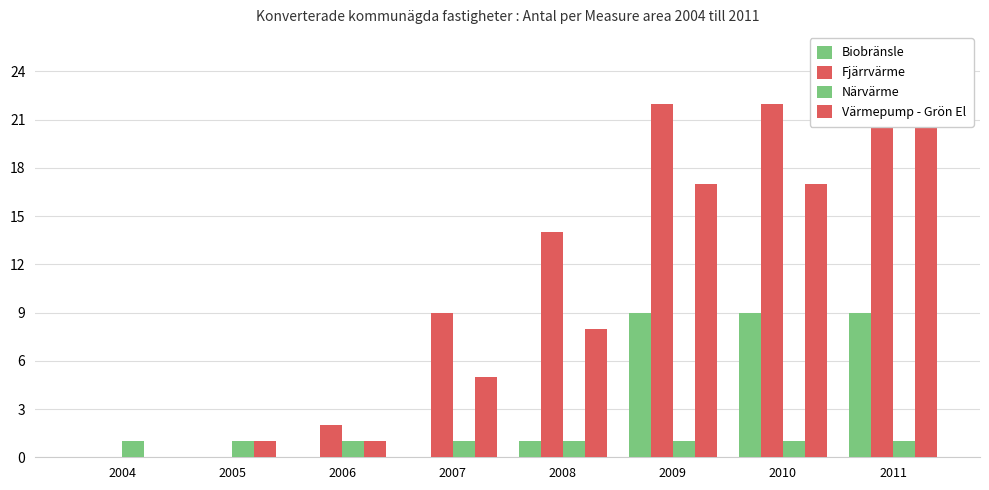

What is the value of the Fjärrvärme bar at the 8th from the left?

23